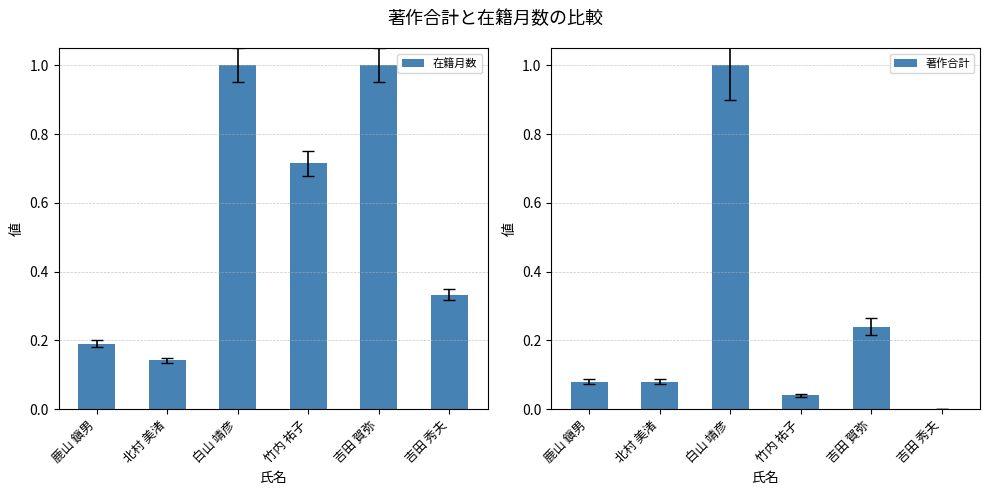

How many values in the 著作合計 series exceed 0?

5